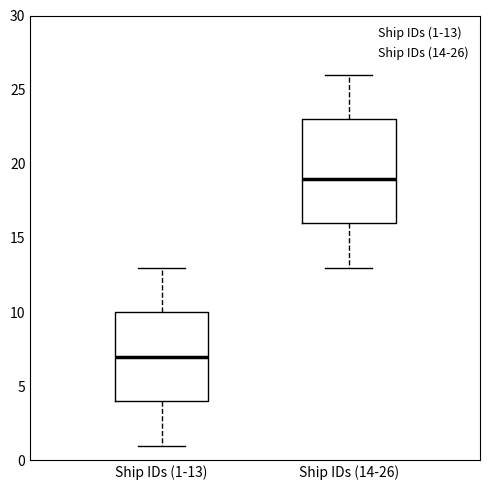

Where does the lower whisker of the box for Ship IDs (14-26) end on the y-axis? The values are not printed on the chart, so give them approximately, as read against the axis.

13